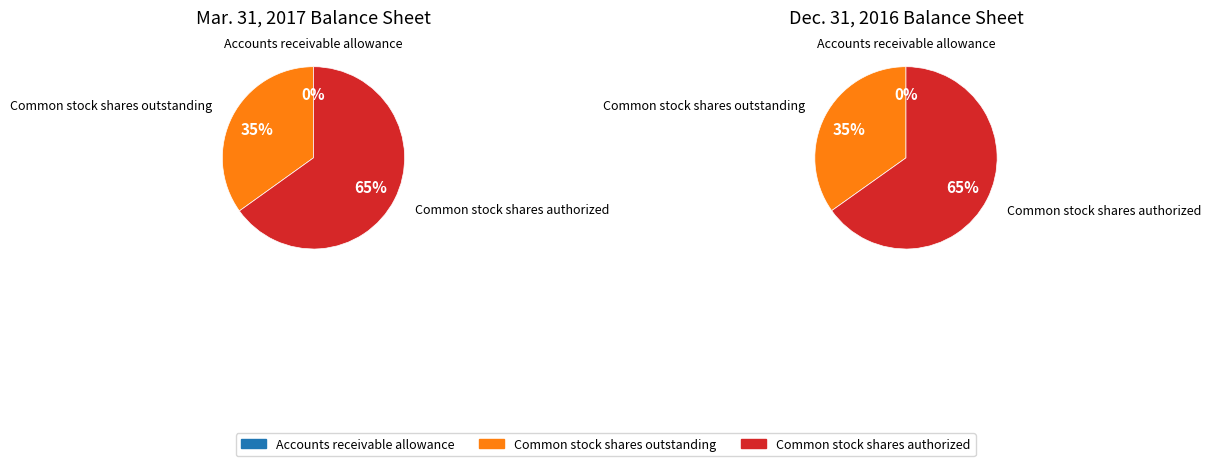

Do Accounts receivable allowance and Common stock shares authorized together represent more than half of the pie?

Yes